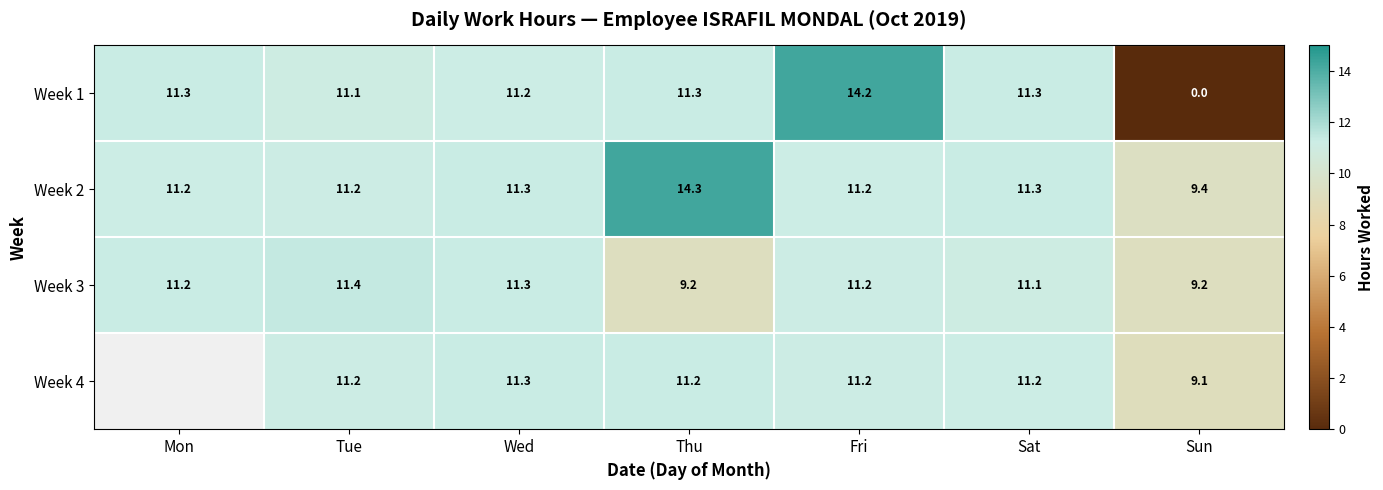

What is the difference between the highest and lowest values at Tue?

0.3